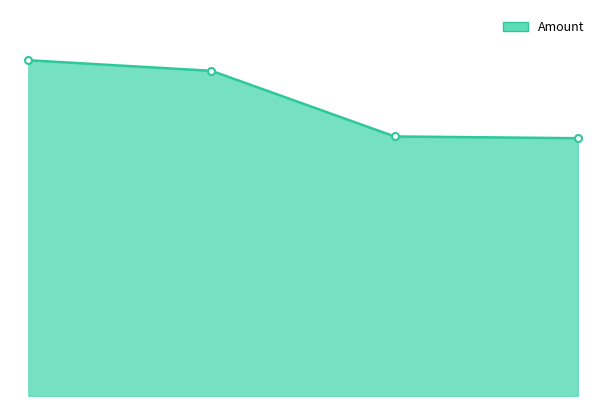

What is the average value?

33.5